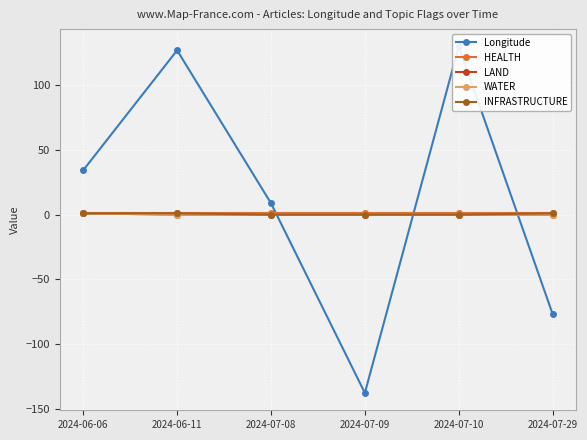

True or false: Longitude has a value of 129.7 at 2024-07-10.

True